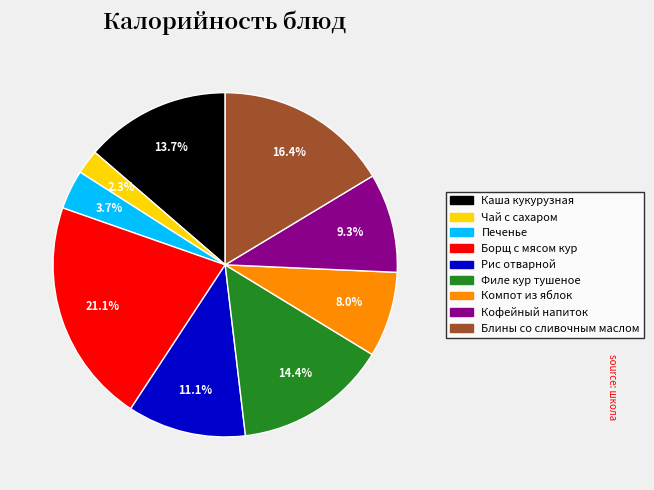

To the nearest percent, what portion does Рис отварной represent?

11%